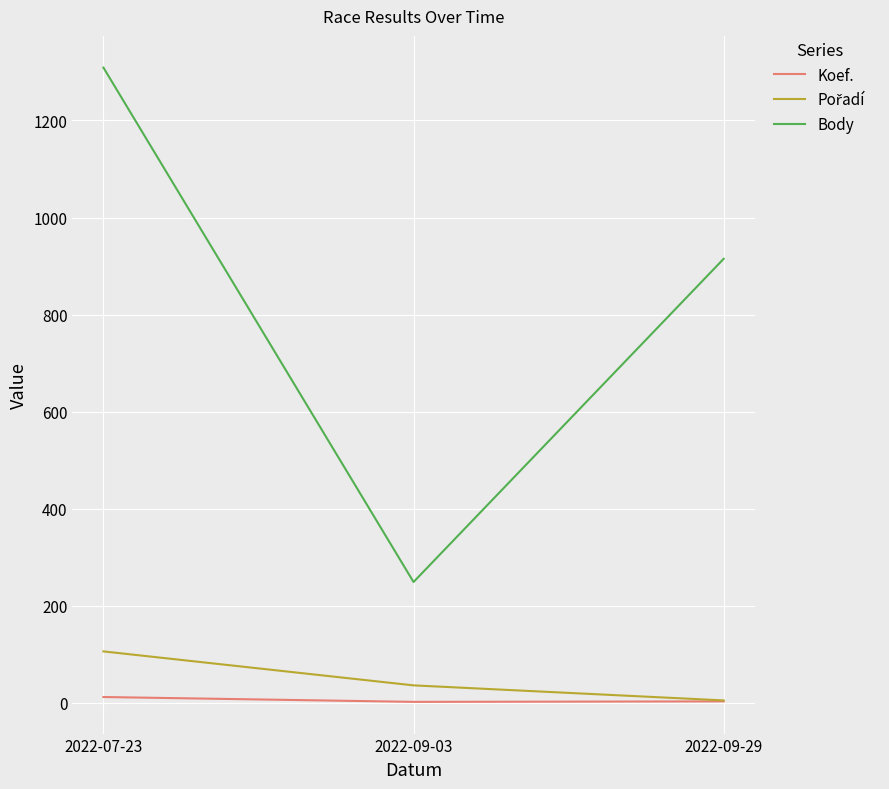

What is the lowest value of the Body series?

249